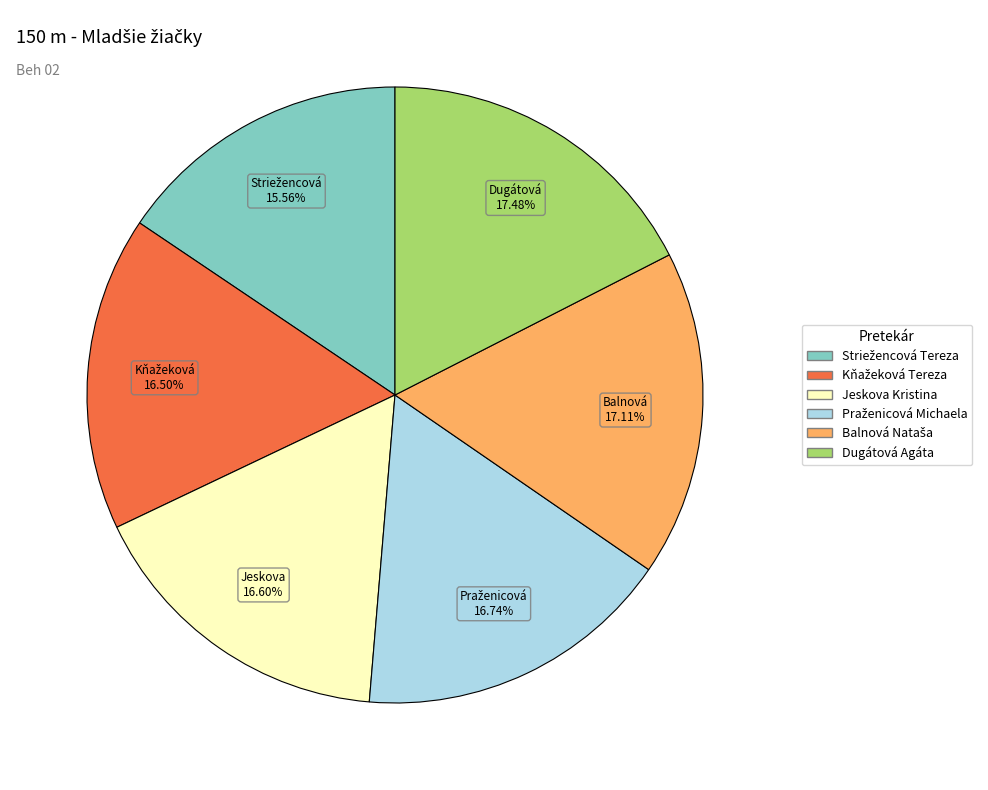

Is Jeskova Kristina the majority of the pie?

No